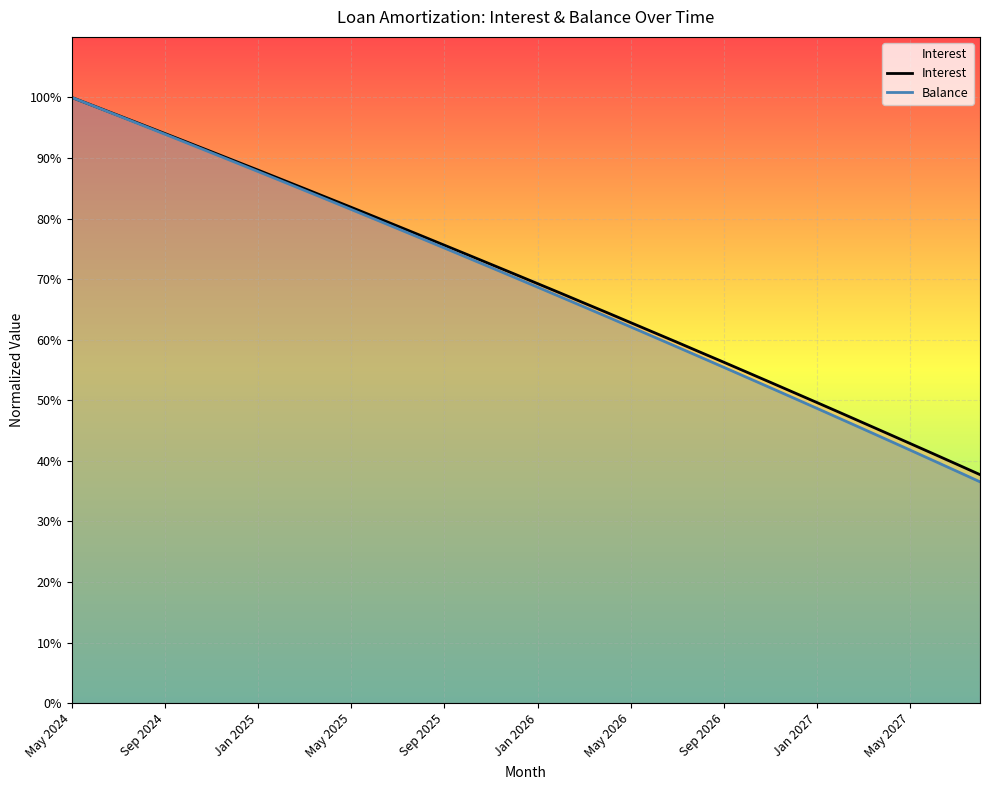

True or false: Interest and Balance intersect in this chart.

False